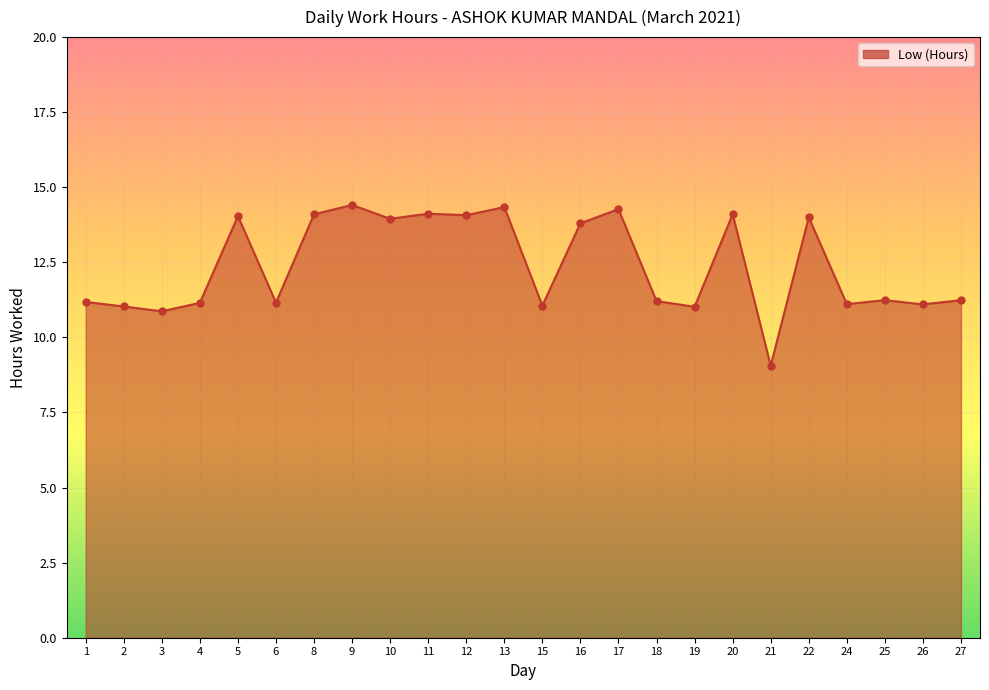

Approximately how many times larger is the value at 21 compared to 6?

0.8